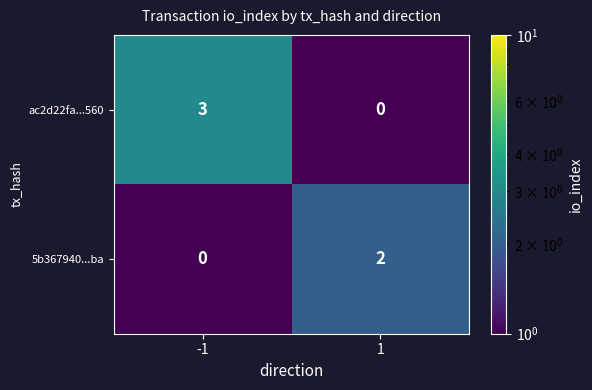

List the labels in order of ac2d22fa...560 value, largest first.

-1, 1